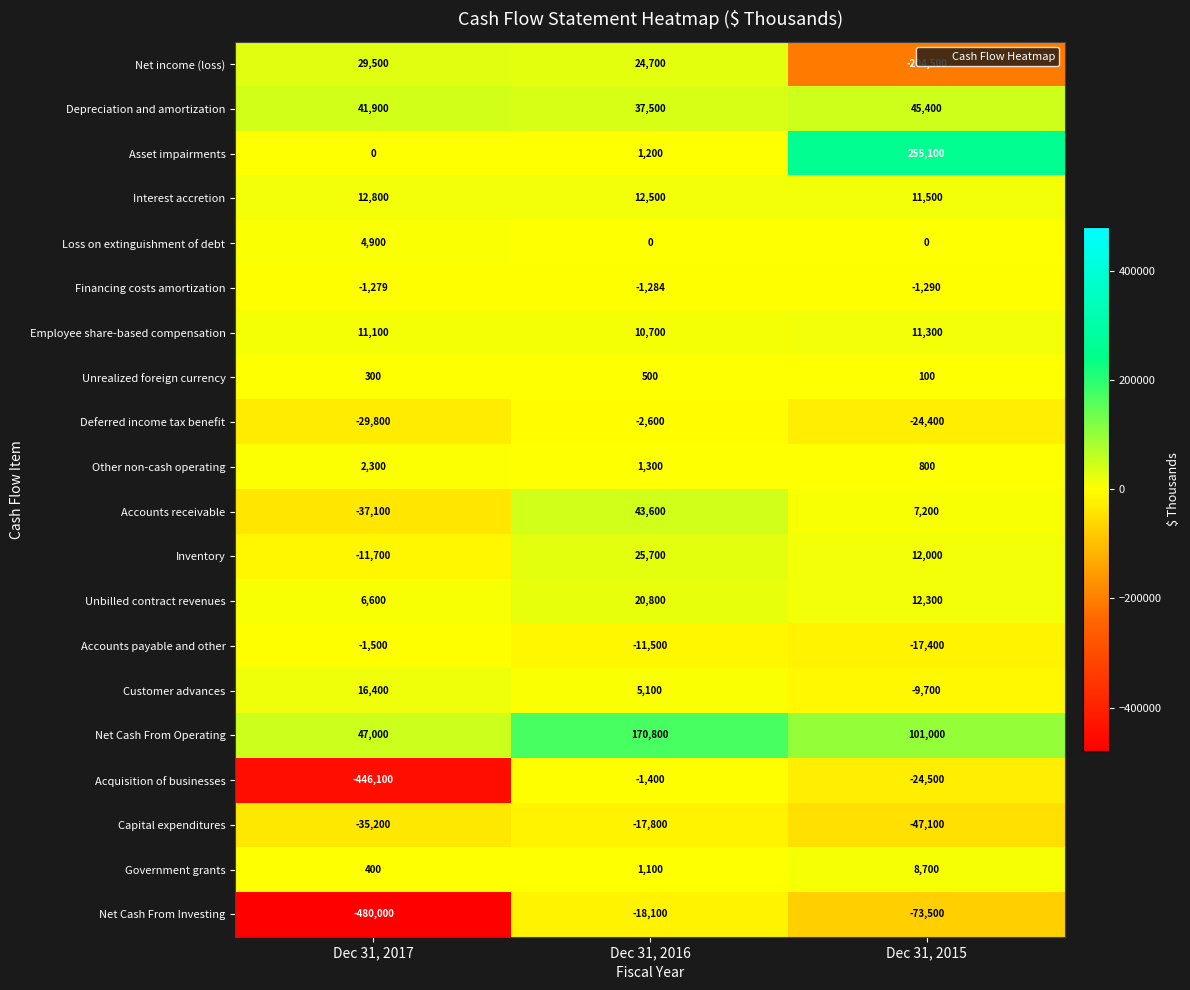

At which label is Net income (loss) closest to -87500?

Dec 31, 2016